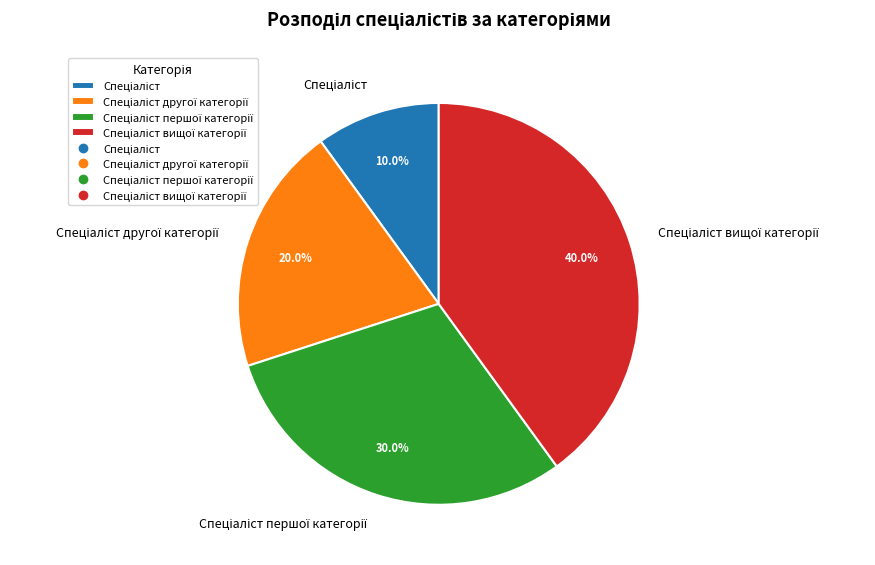

Is there any slice that represents more than half of the pie?

No